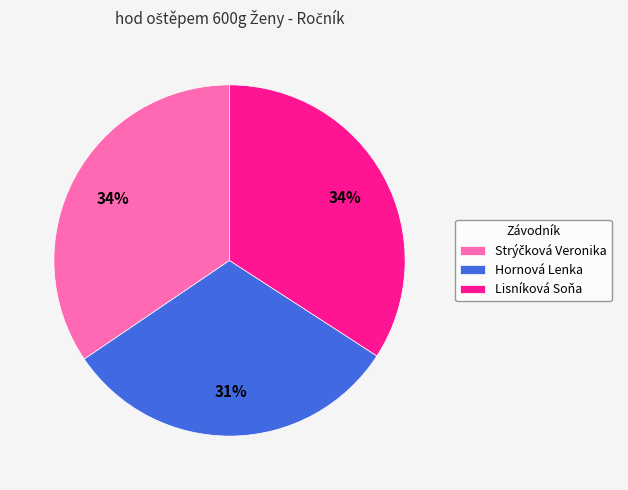

Is there any slice that represents more than half of the pie?

No